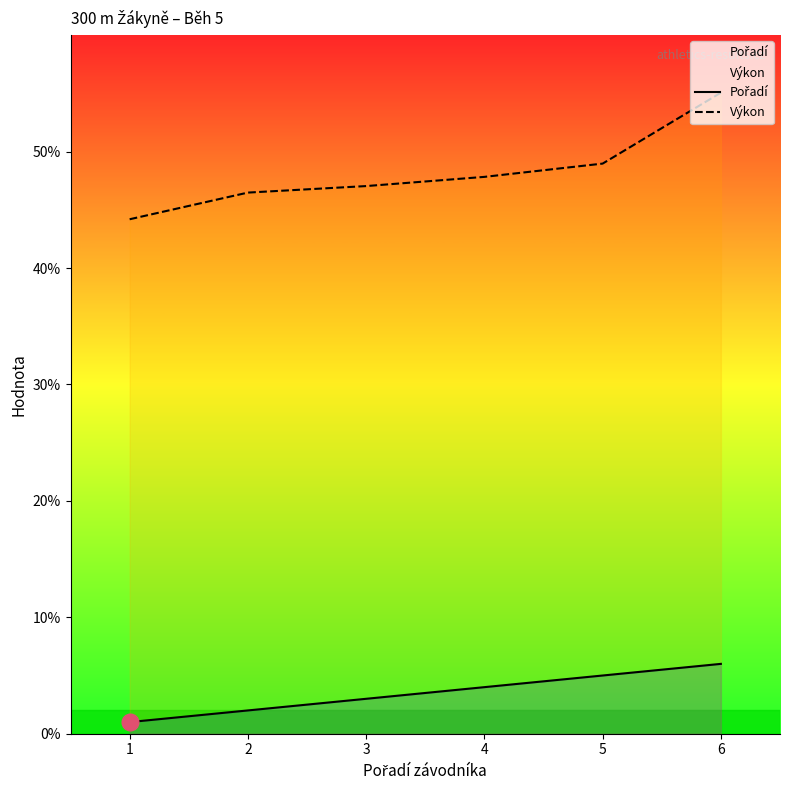

What is the sum of all Výkon values?

289.6